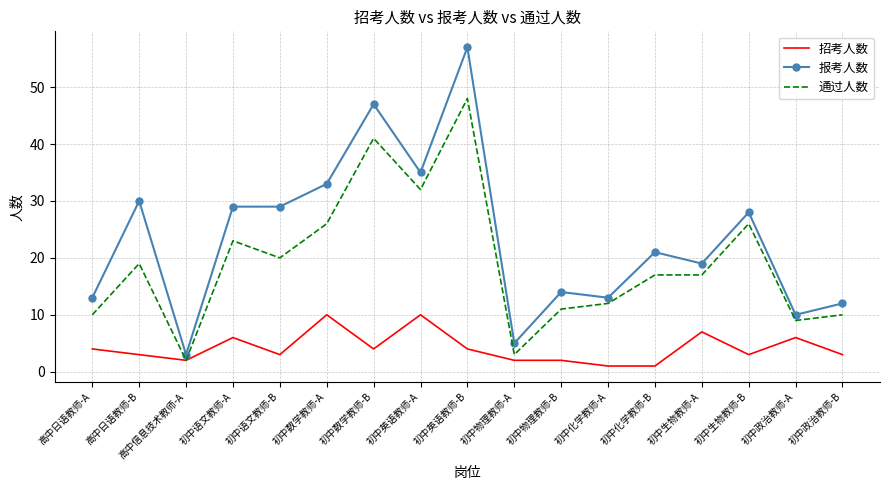

At which label is 报考人数 closest to 30?

高中日语教师-B